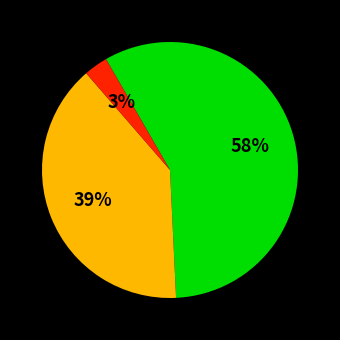

Does any single category account for the majority?

Yes